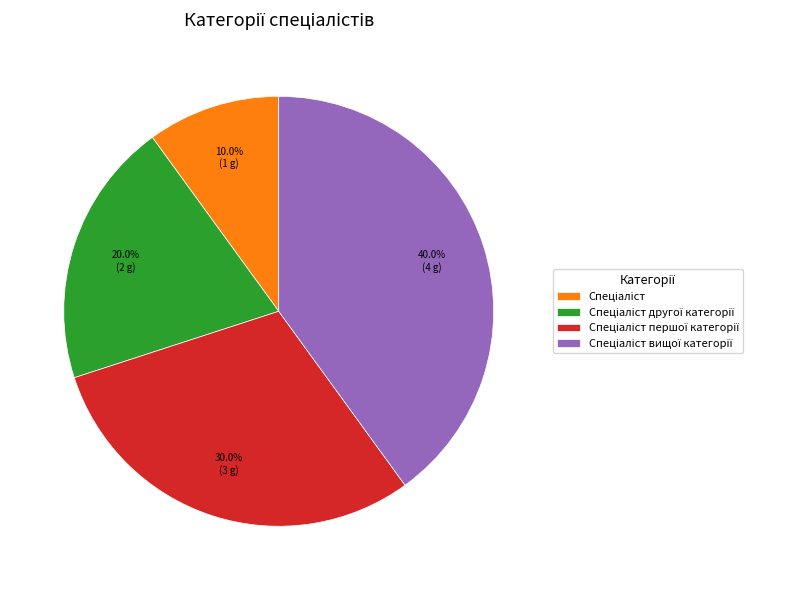

Is there any slice that represents more than half of the pie?

No